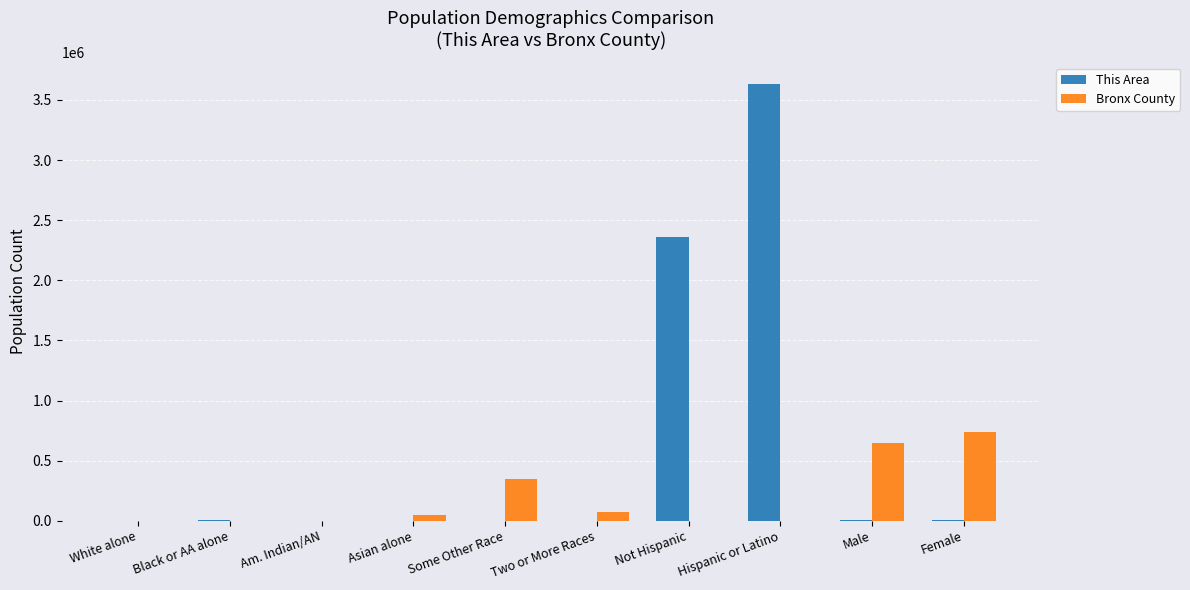

At which category is the sum across all series the highest?

Hispanic or Latino